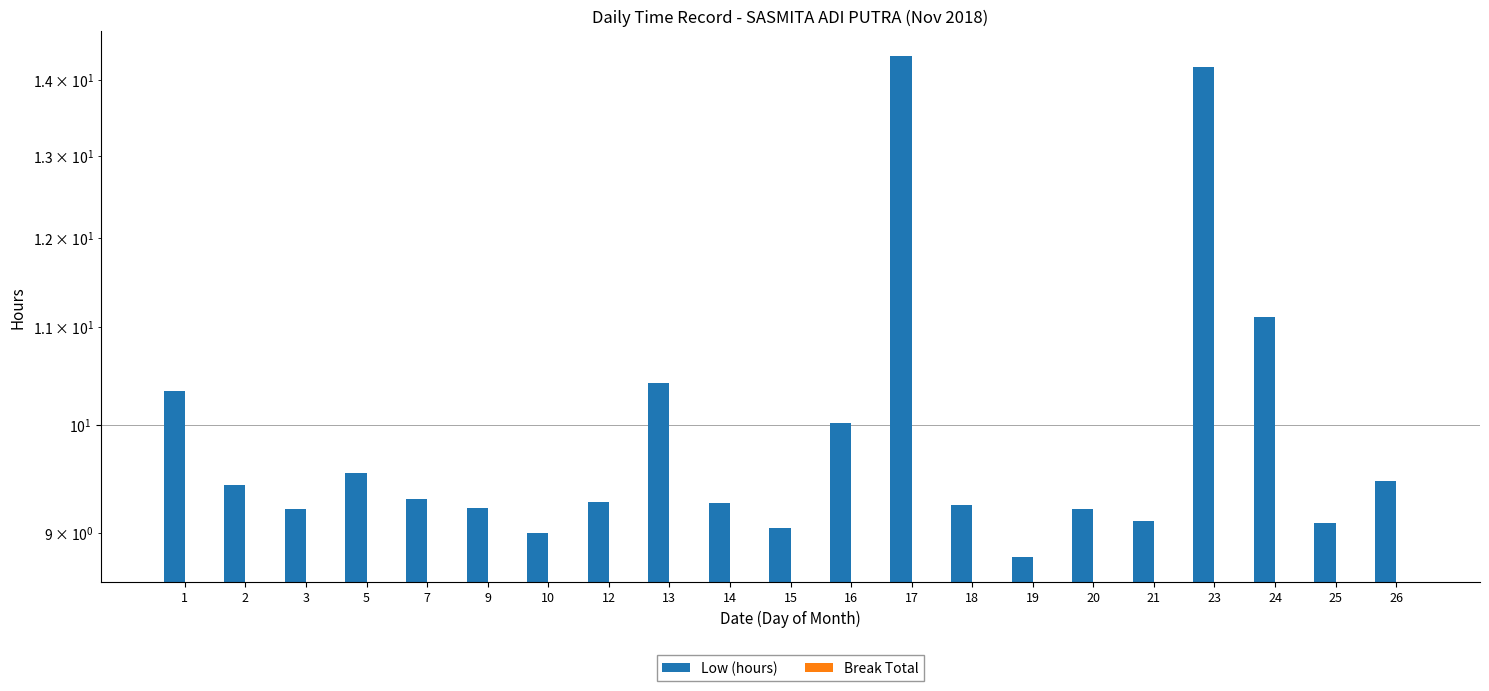

Where is Break Total nearest to the value 0?

1